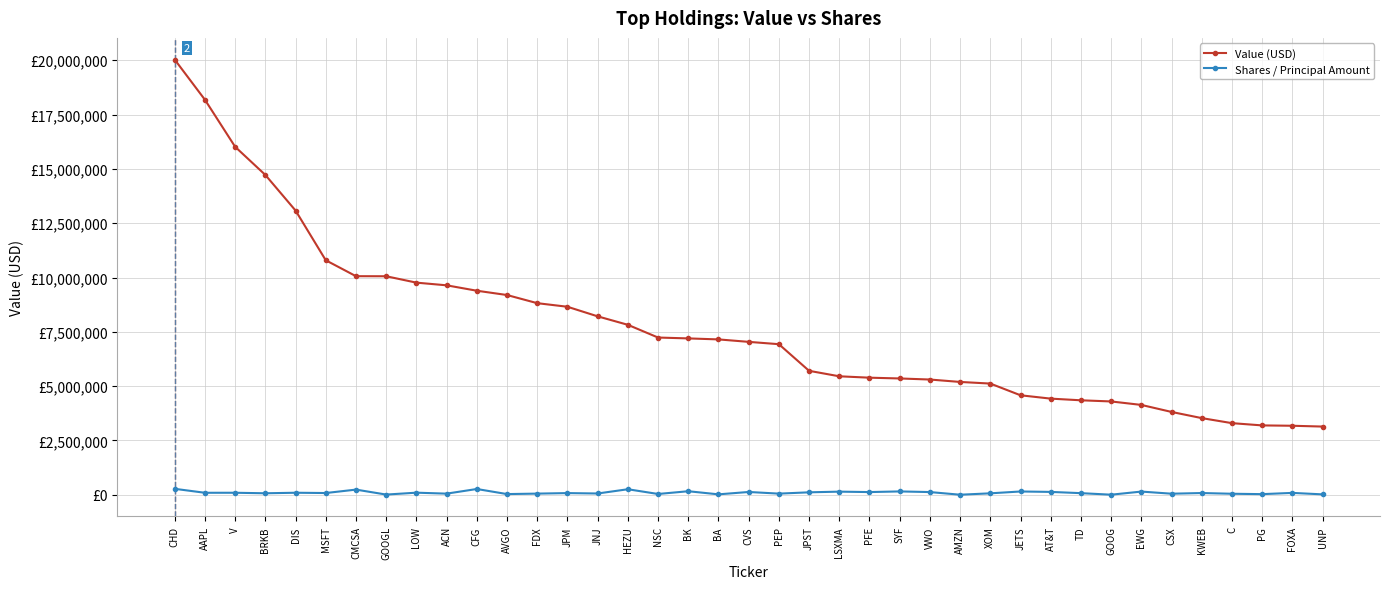

Which series changed the most between BA and AMZN?

Value (USD)